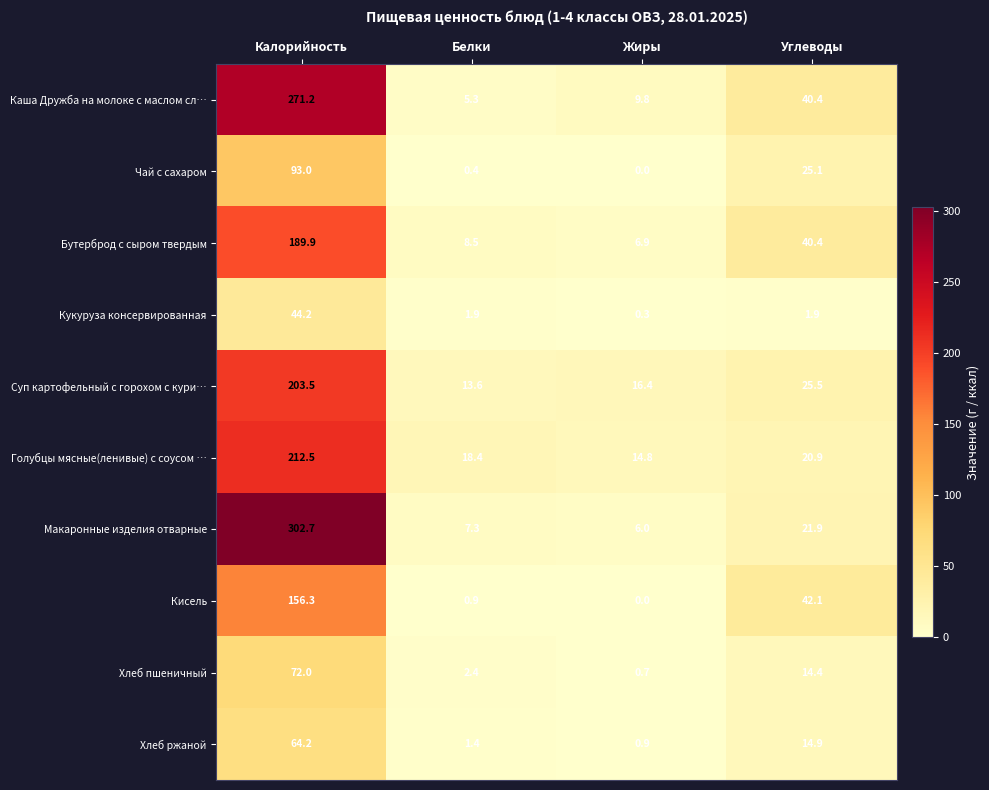

Which series has the widest spread of values?

Макаронные изделия отварные